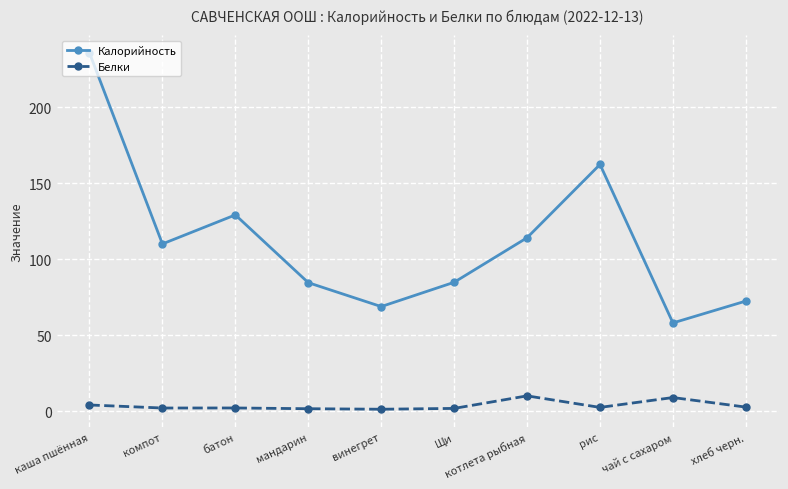

How many data points does each series have?

10